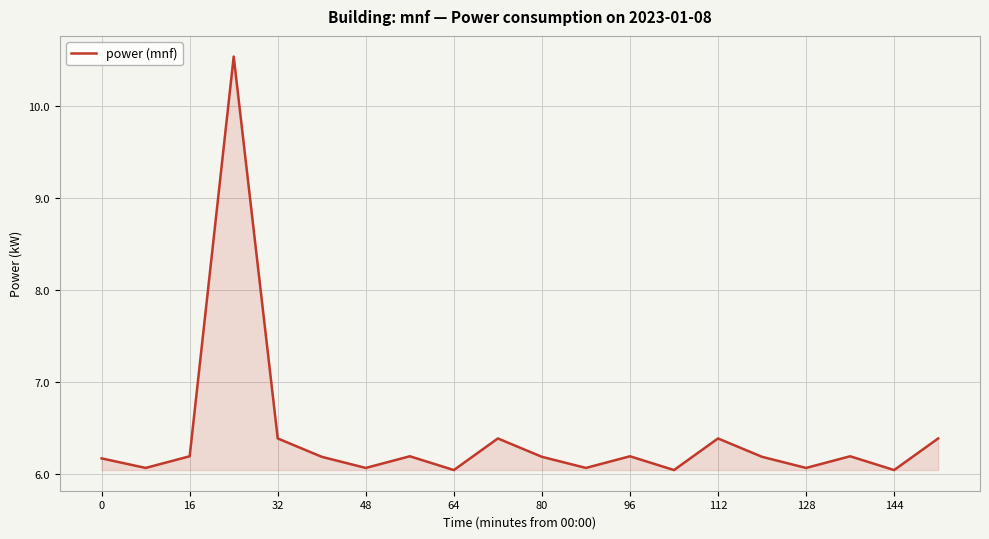

What is the greatest value displayed?

10.5